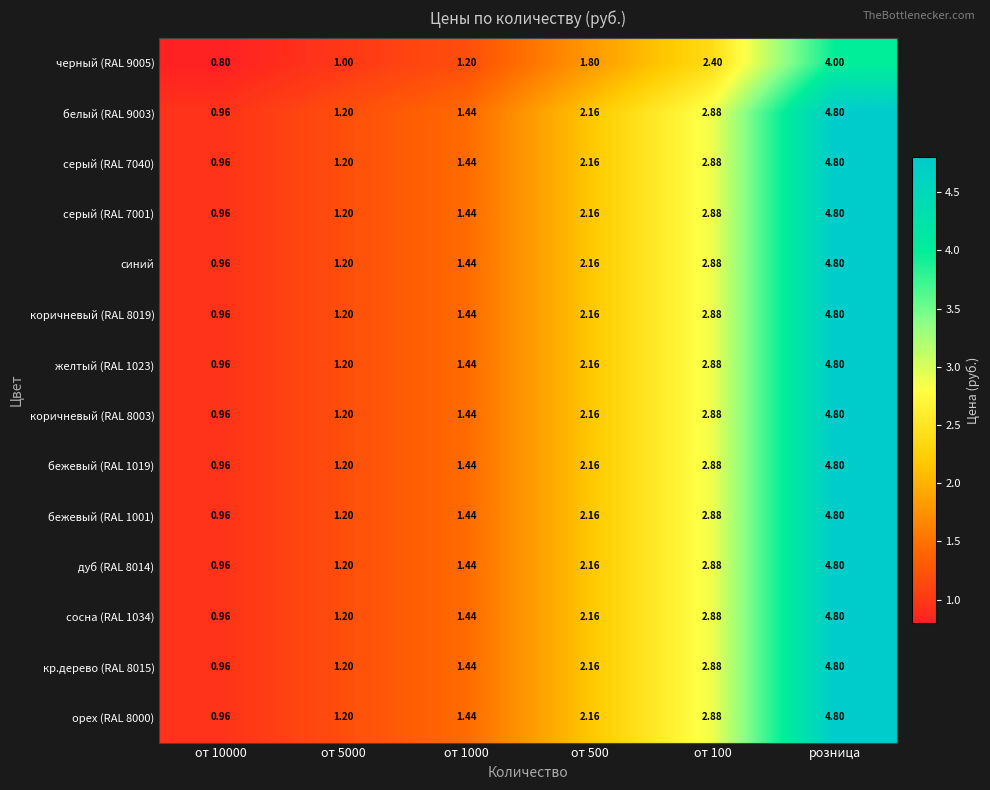

At which category is the sum across all series the highest?

розница